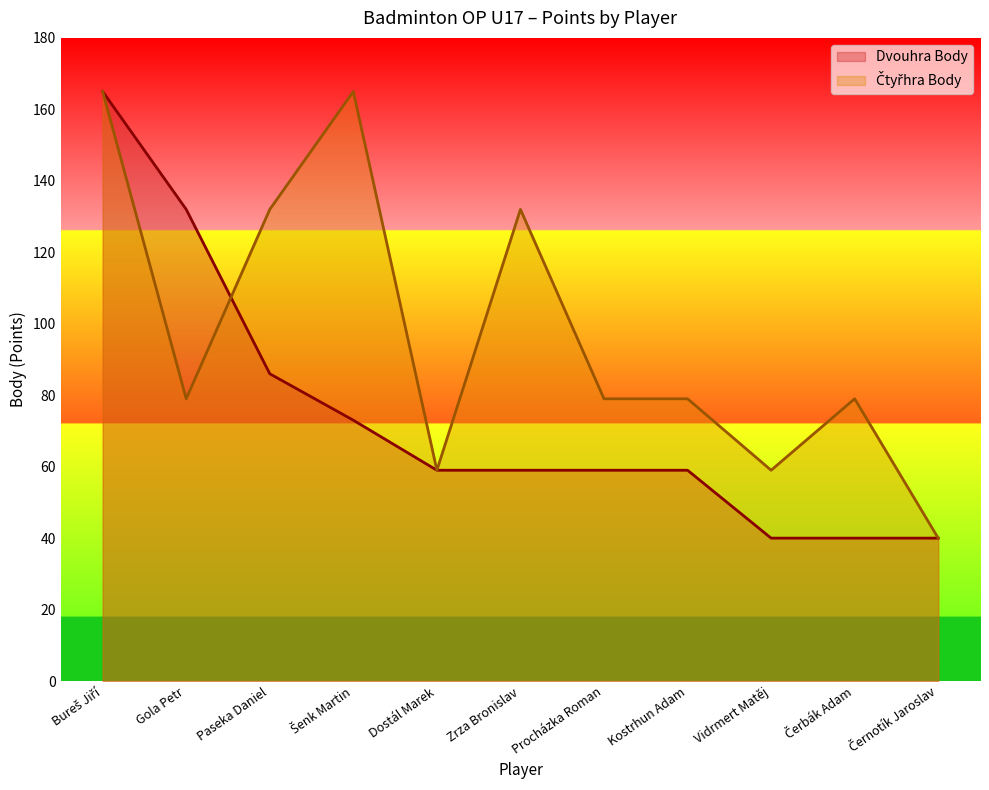

Where does the Čtyřhra Body series first go above 79?

Bureš Jiří